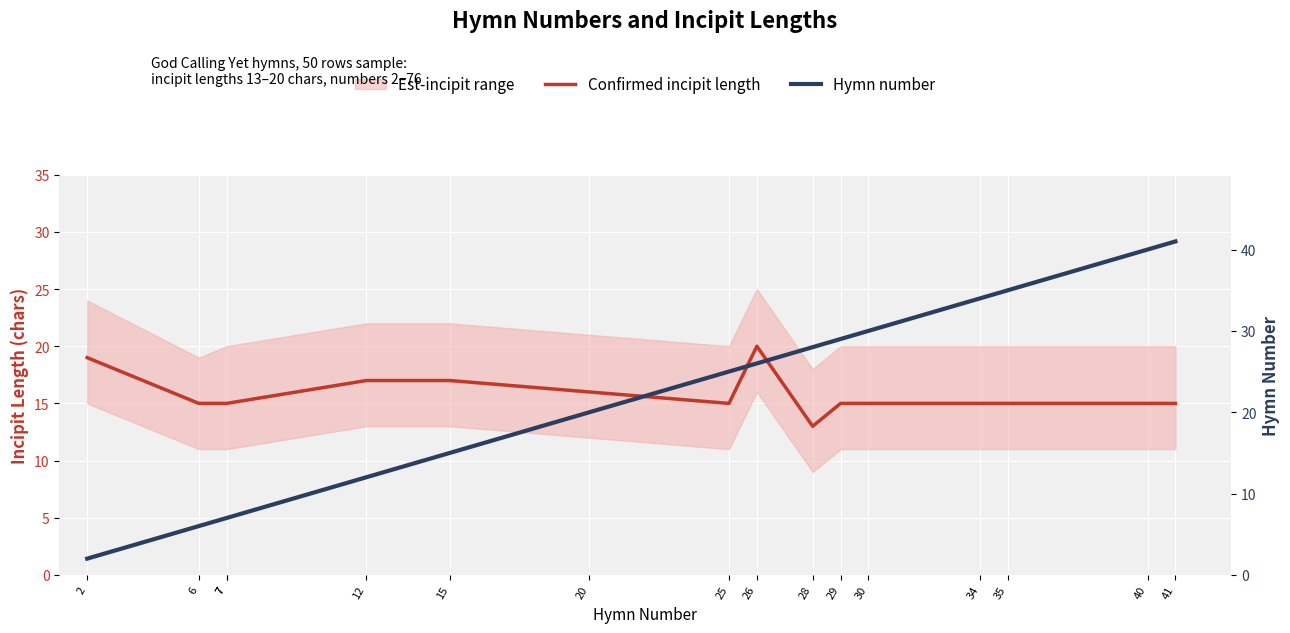

Where does the Hymn number series first go above 26?

28